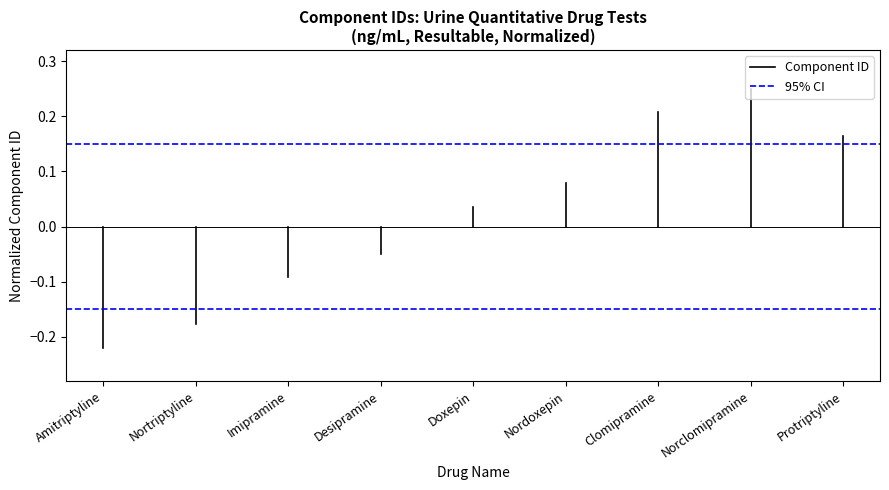

How many lines are shown in the chart?

2